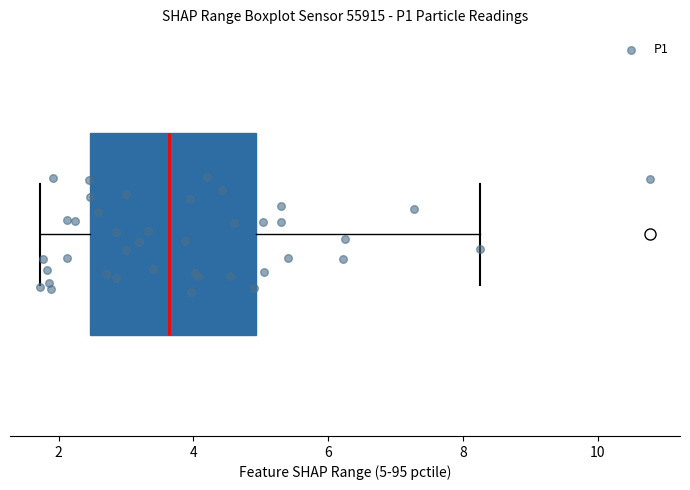

Read this box plot against the x-axis: the position of the median line, the range covered by the box, and the ends of both whiskers. The values are not printed on the chart, so give them approximately, as read against the axis.

median 3.6, box 2.4 to 5.0, whiskers 1.8 to 8.2